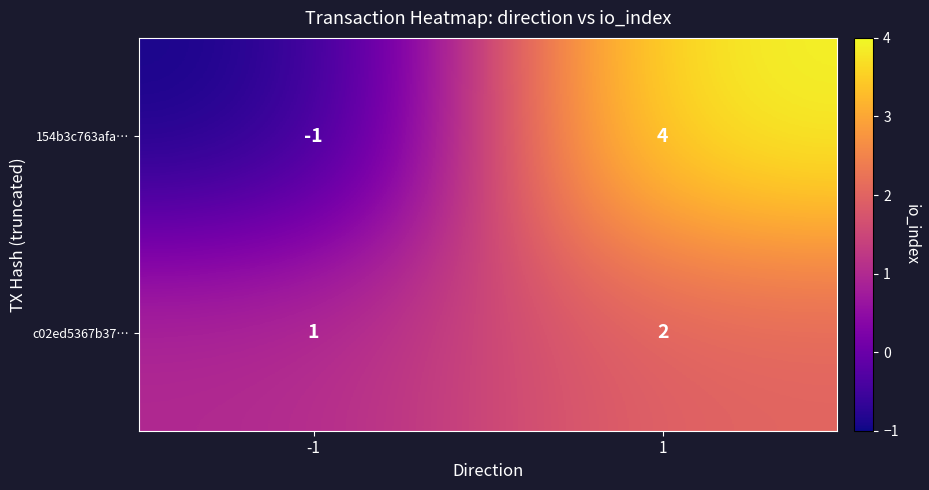

What is the total value across all series at 1?

6